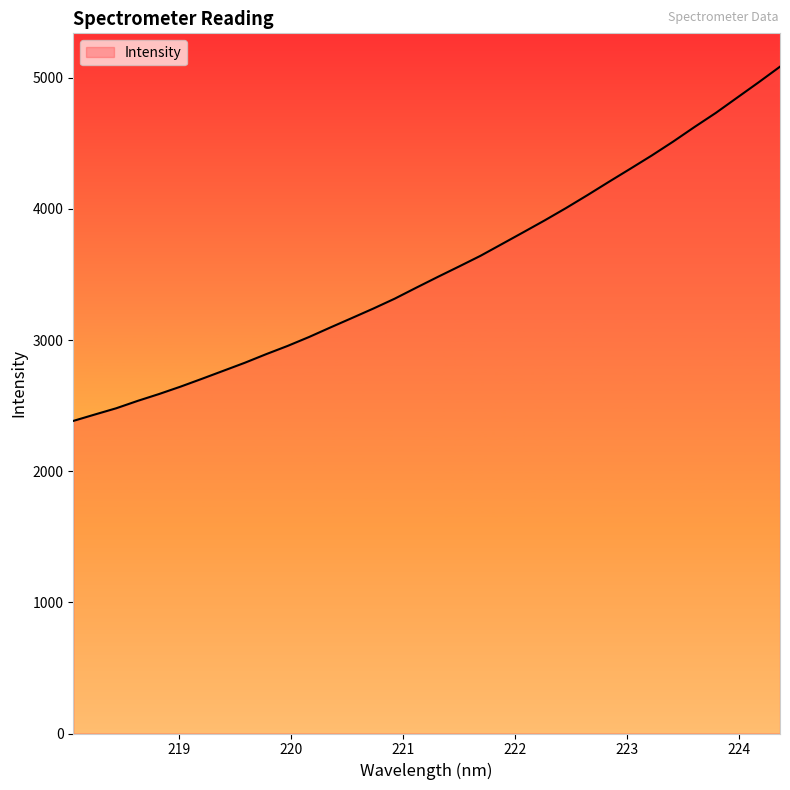

What is the difference between the maximum and minimum values?

2701.4